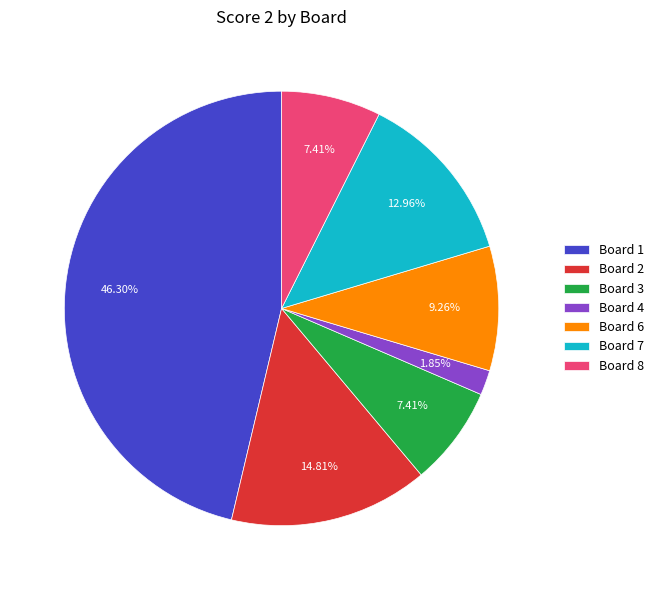

What is the ratio of the value at Board 8 to the value at Board 2?

0.5